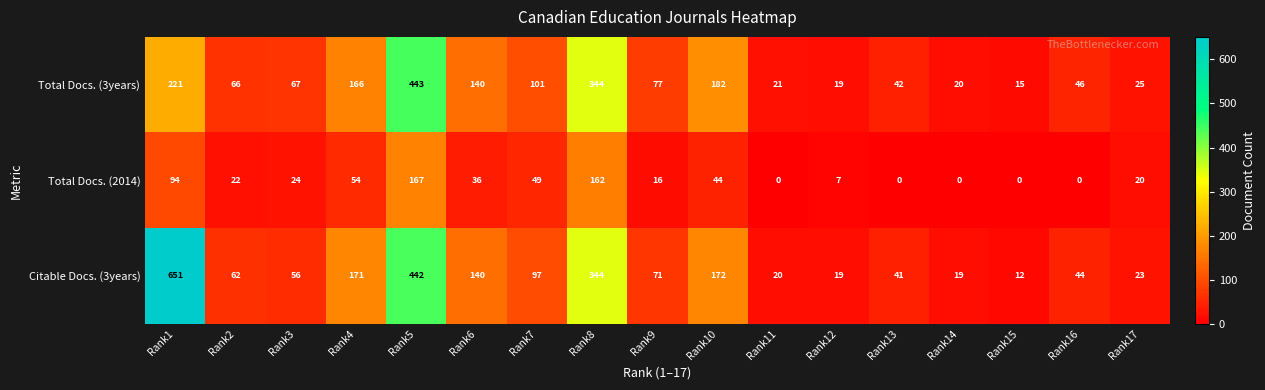

Which series has the widest spread of values?

Citable Docs. (3years)